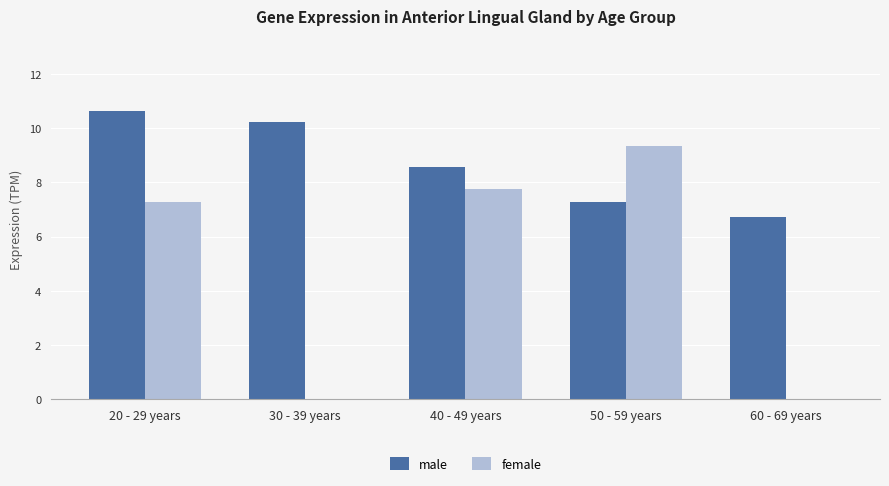

Reading left to right, extract all data points from this chart.

male: 10.6	10.2	8.6	7.3	6.7
female: 7.3	0.0	7.7	9.3	0.0